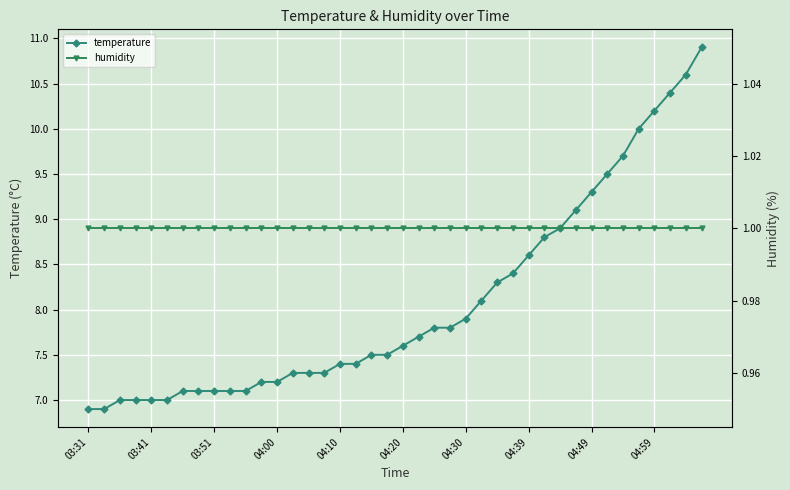

True or false: humidity and temperature intersect in this chart.

False